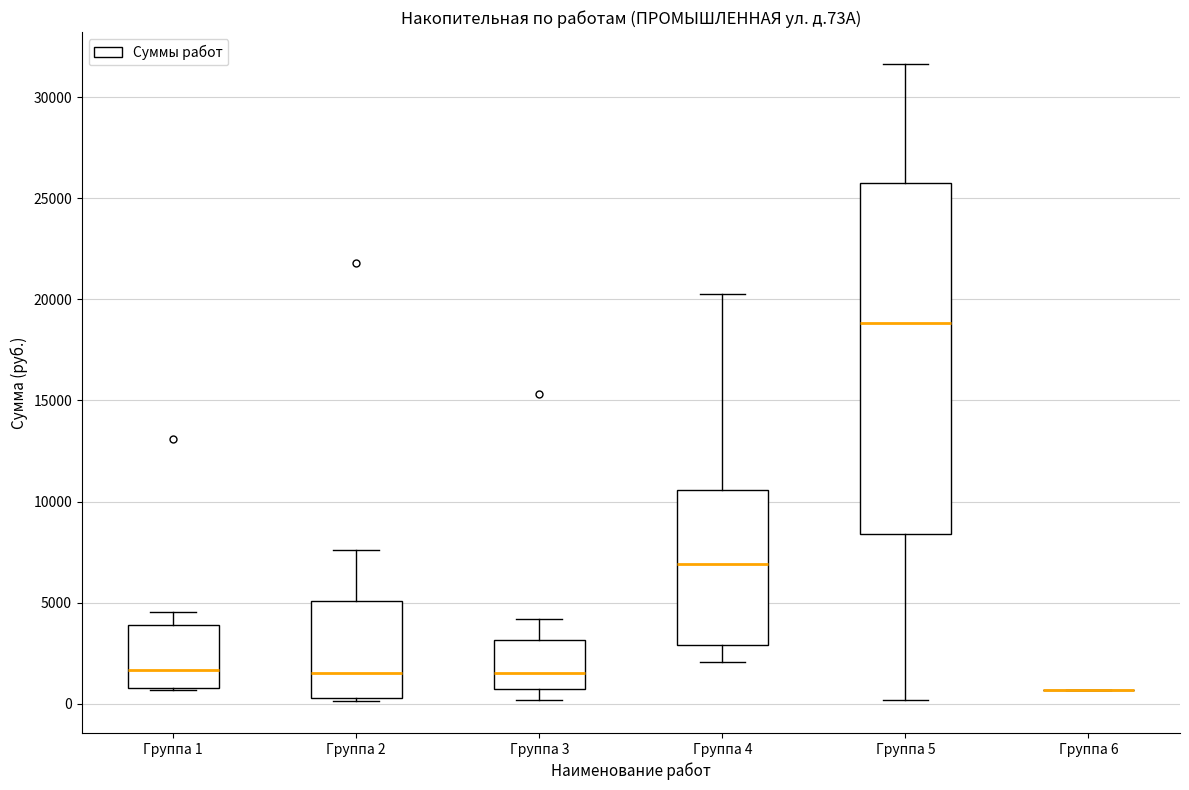

Which box is the tallest, from its lower edge to its upper edge?

Группа 5